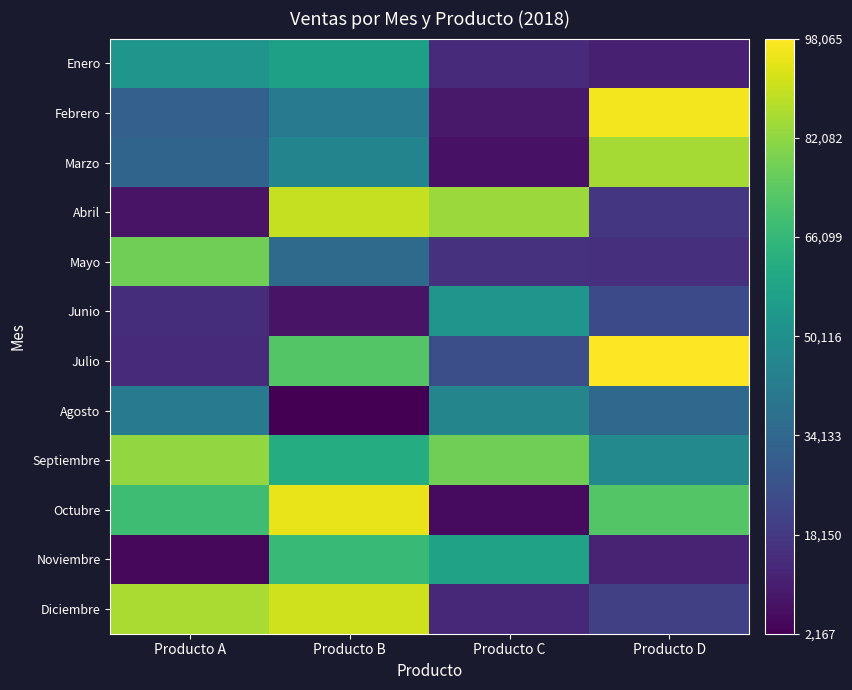

Rank the series at Producto C from lowest to highest value.

Octubre, Marzo, Febrero, Diciembre, Enero, Mayo, Julio, Agosto, Junio, Noviembre, Septiembre, Abril